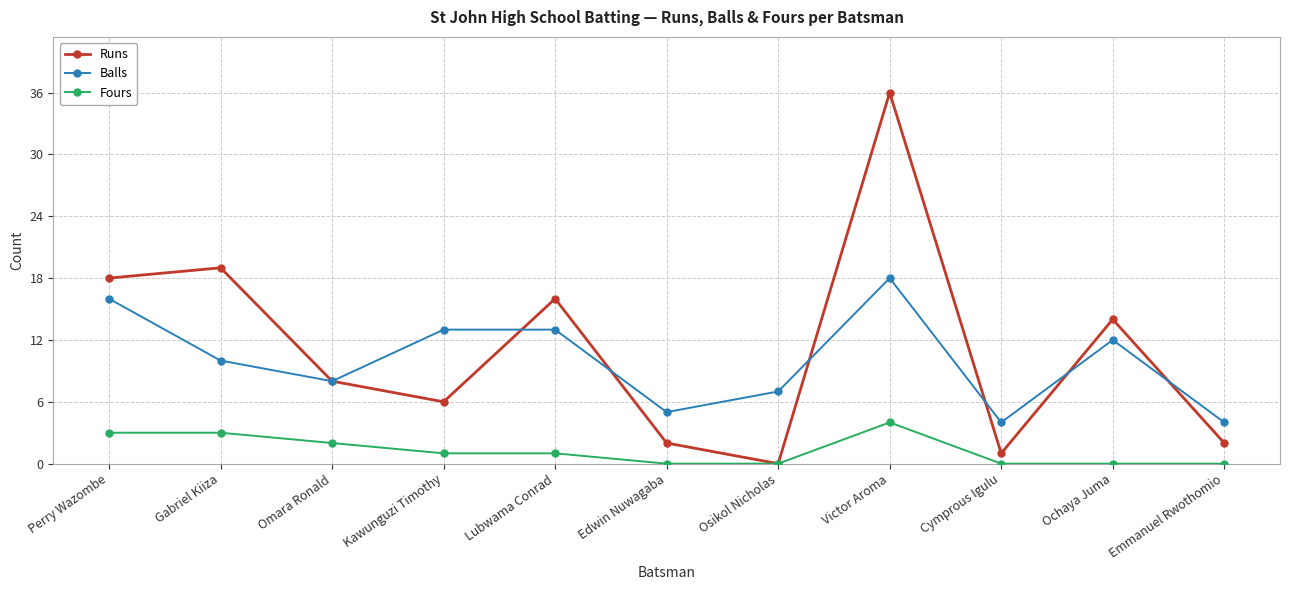

What is the label of the 1st point from the left?

Perry Wazombe